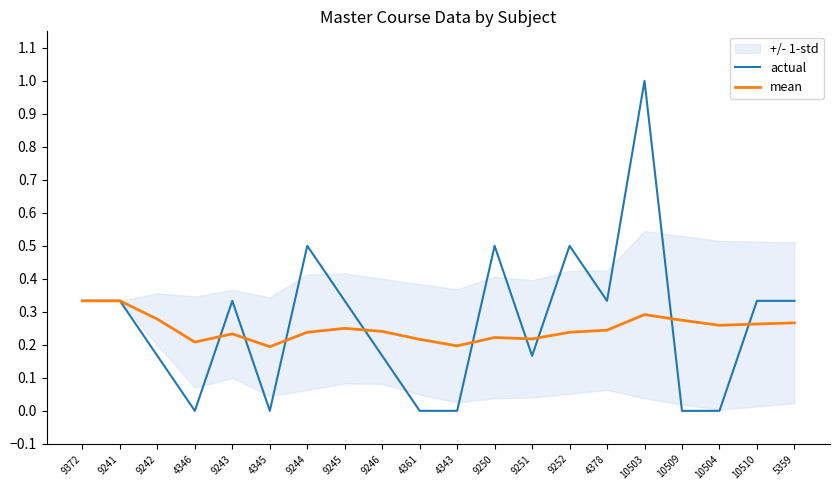

What is the sum of the mean values at 5359 and 9372?

0.6